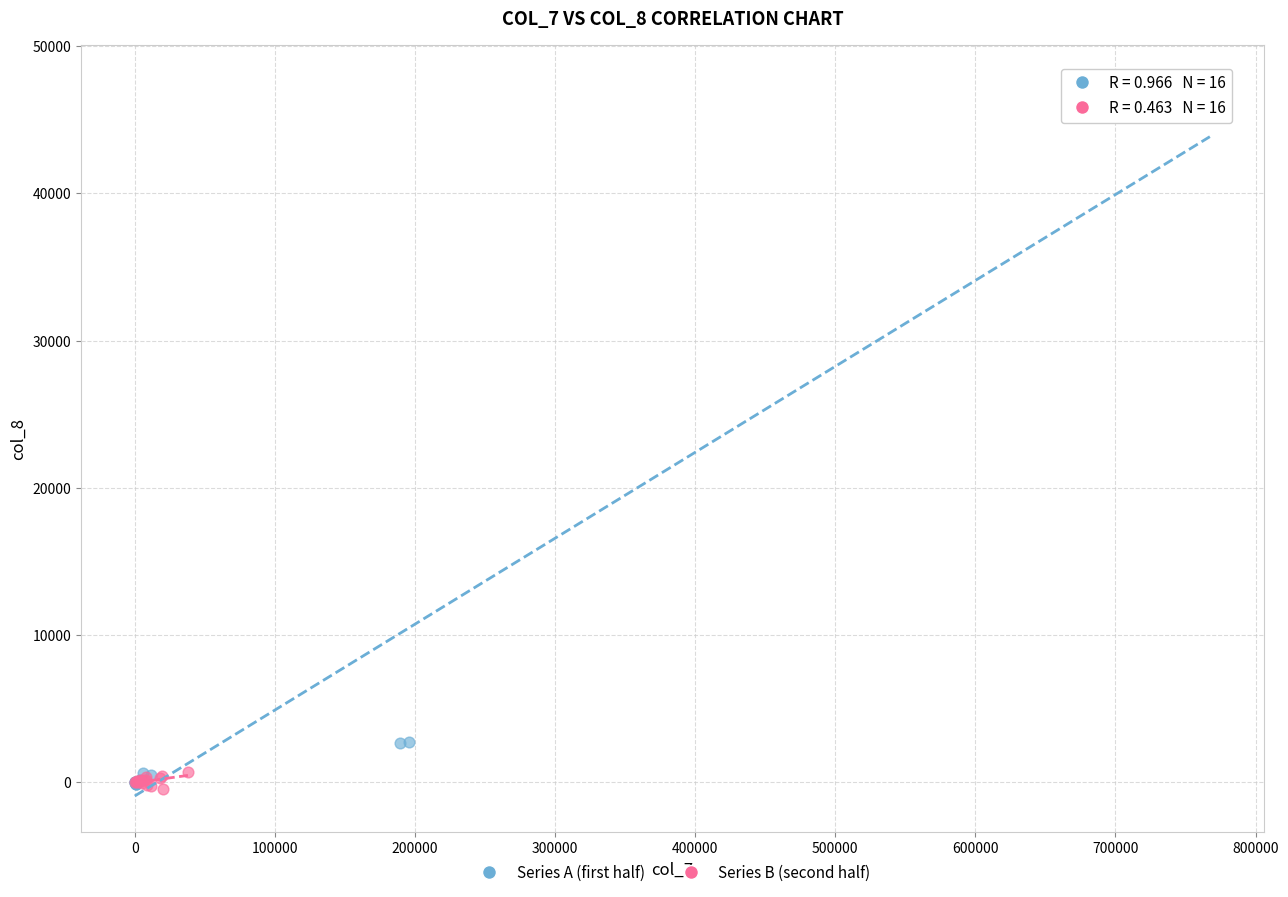

Which series has the largest Y range (max minus min)?

Series A (first half)